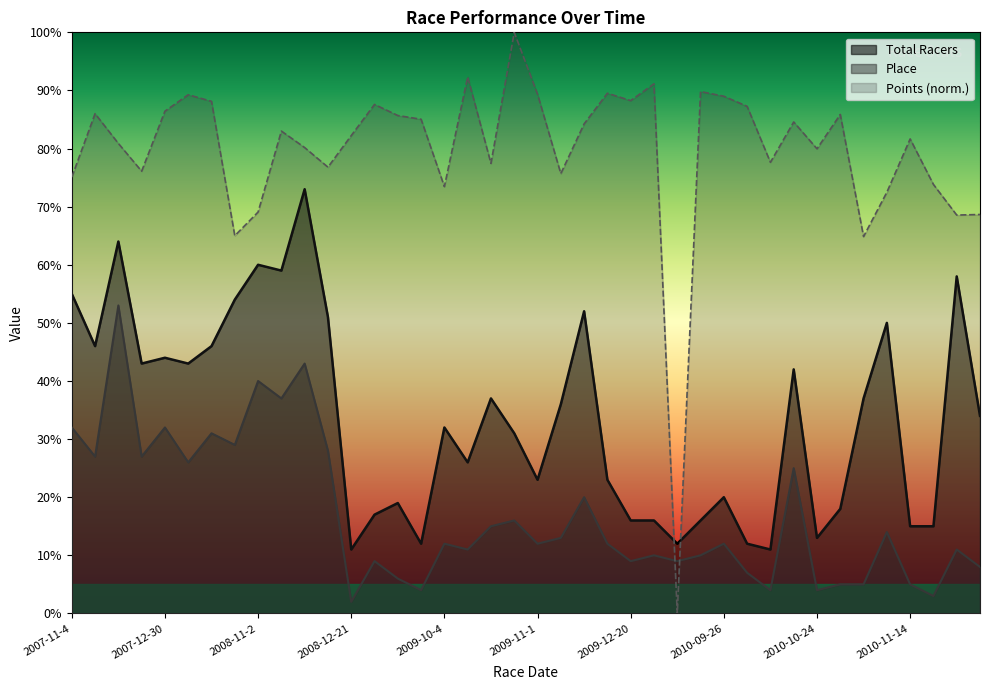

What is the minimum value for Place?

2.0